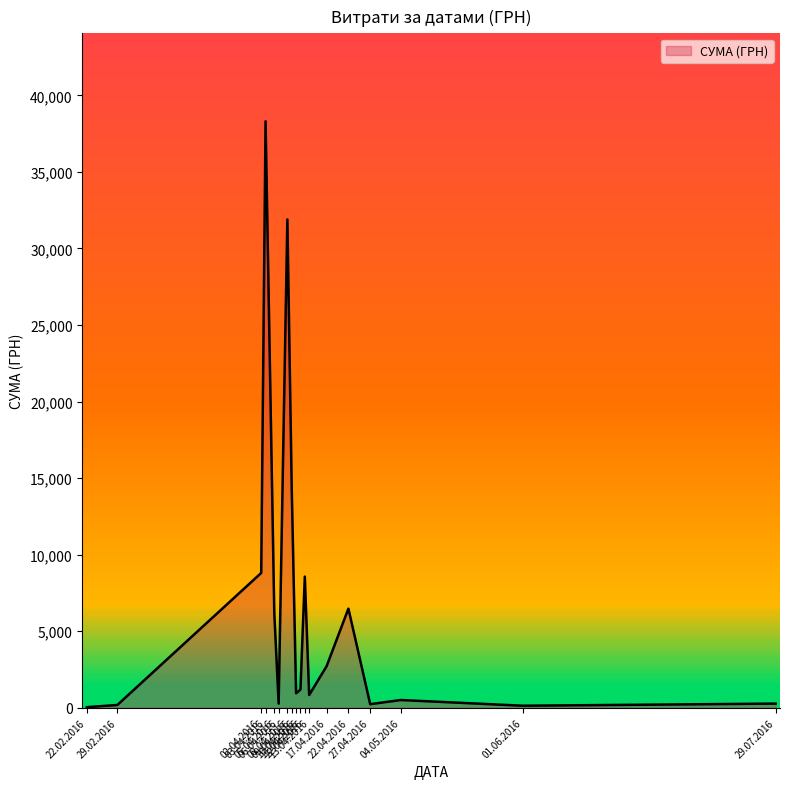

What is the greatest value displayed?

38303.0